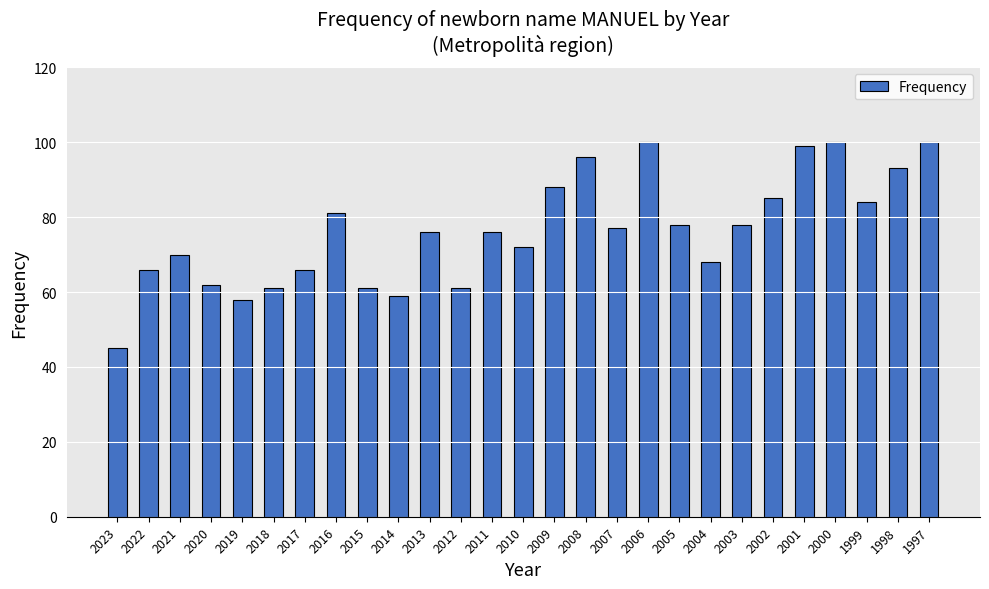

Approximately how many times larger is the value at 2021 compared to 2004?

1.0